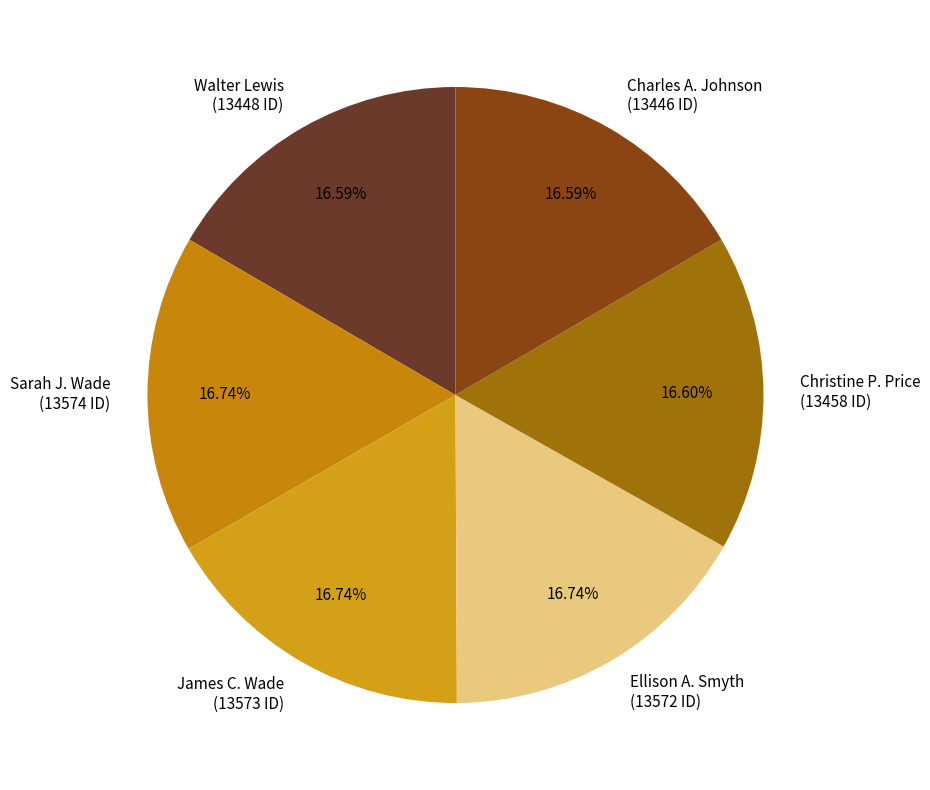

How many segments does this pie chart have?

6